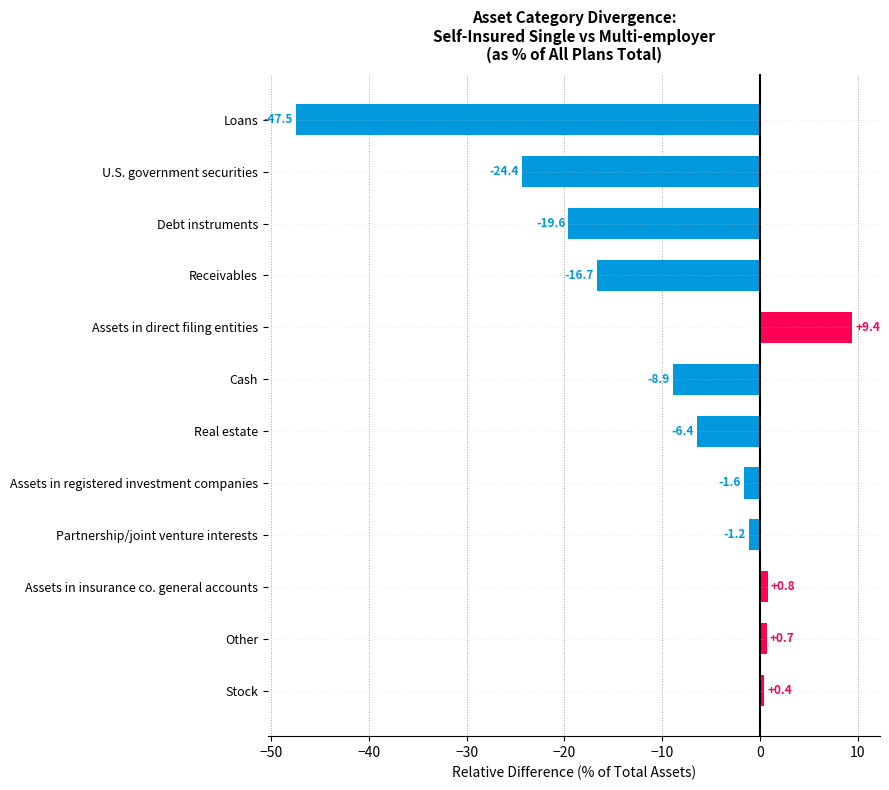

Which category has the highest value across all series?

Assets in direct filing entities